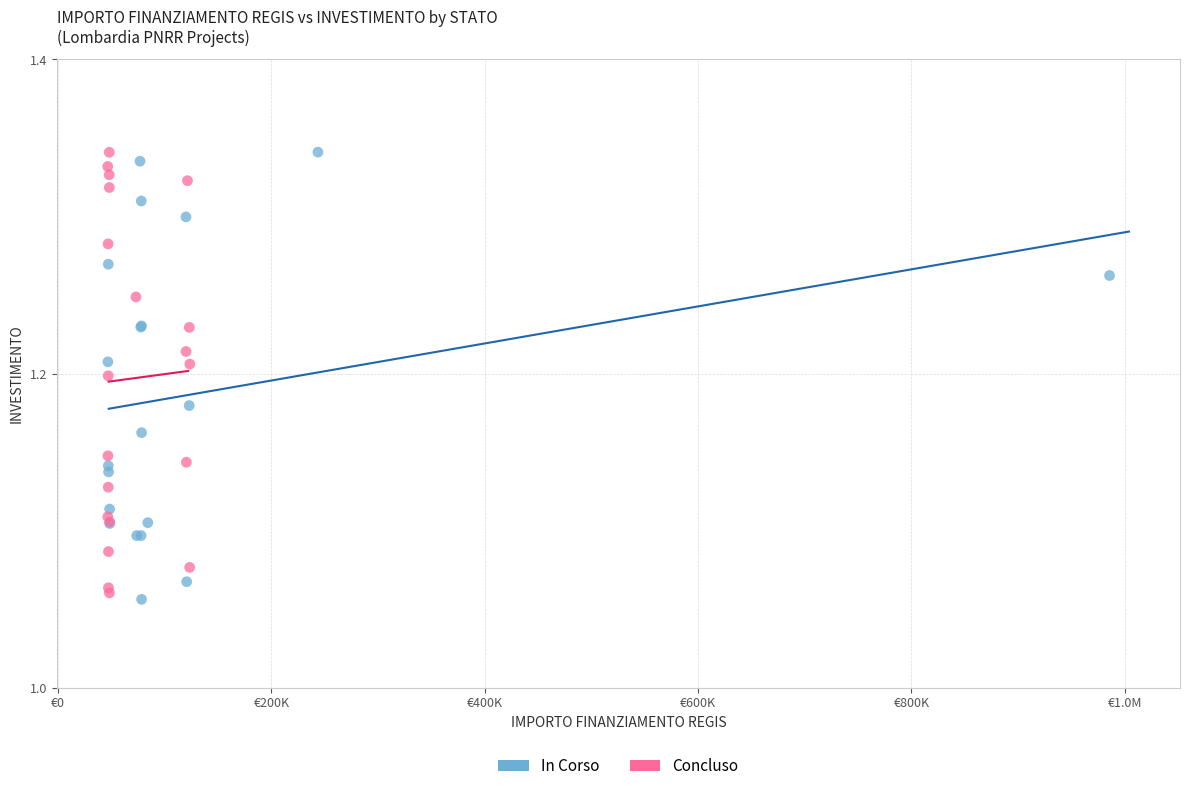

What are all the series names shown in the legend?

In Corso, Concluso